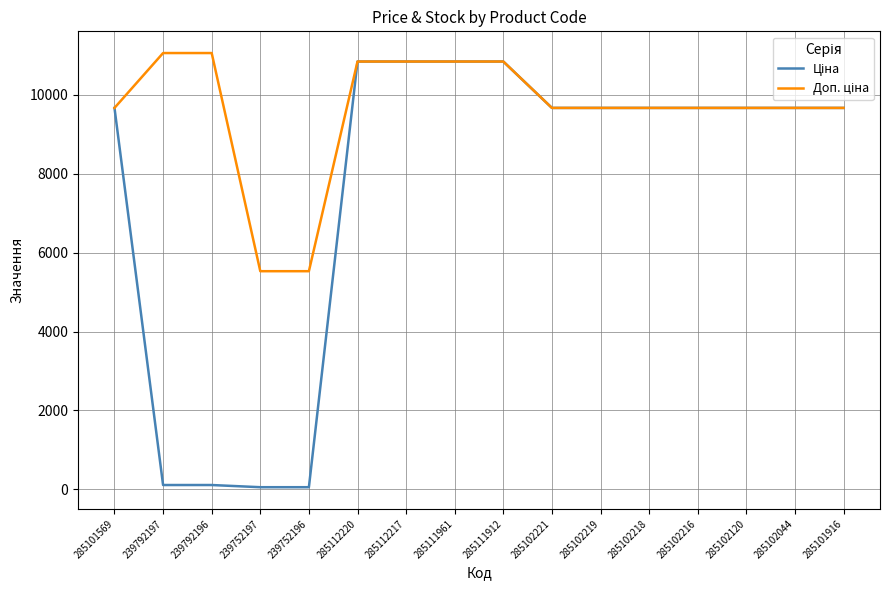

What is the total value across all series at 285102044?

19329.3